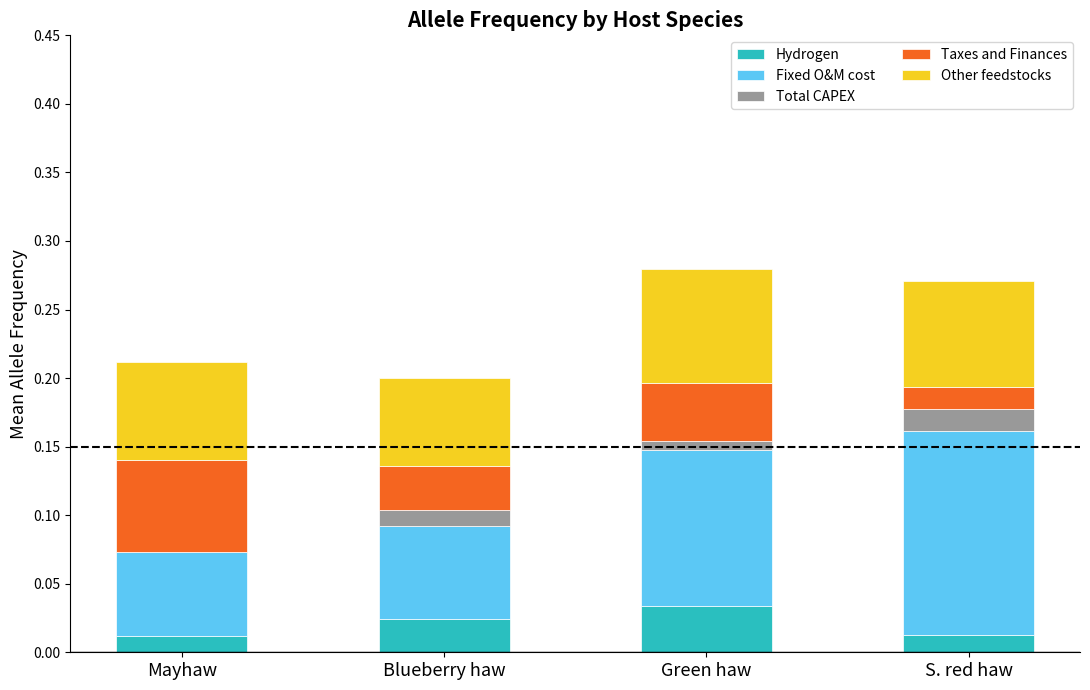

Are the bars grouped side by side (vs. stacked)?

No